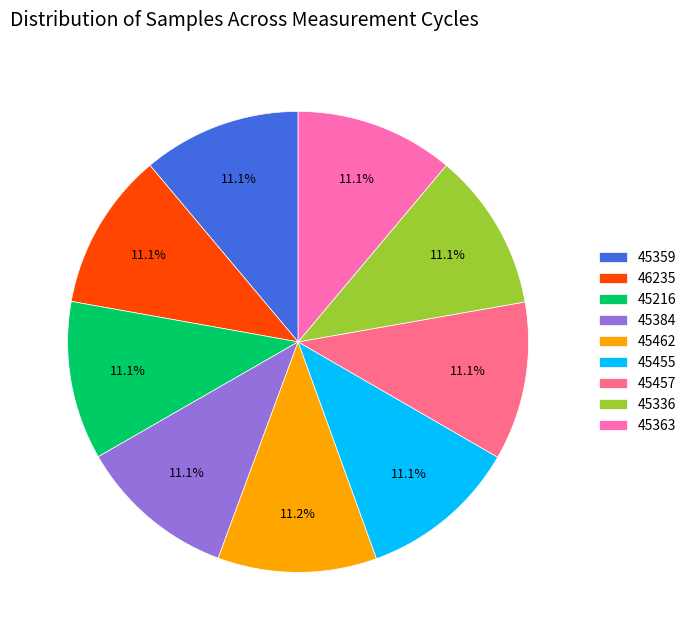

Does any single category account for the majority?

No